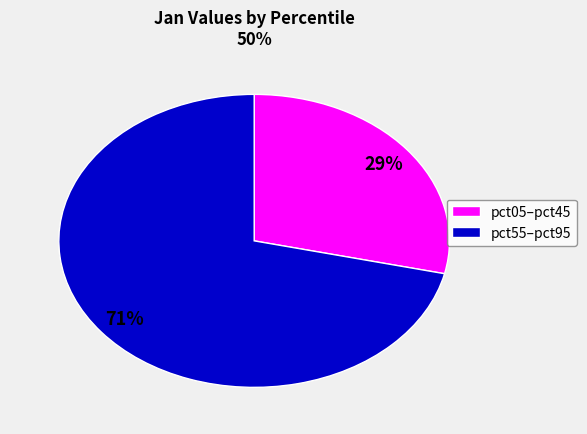

Does any single category account for the majority?

Yes